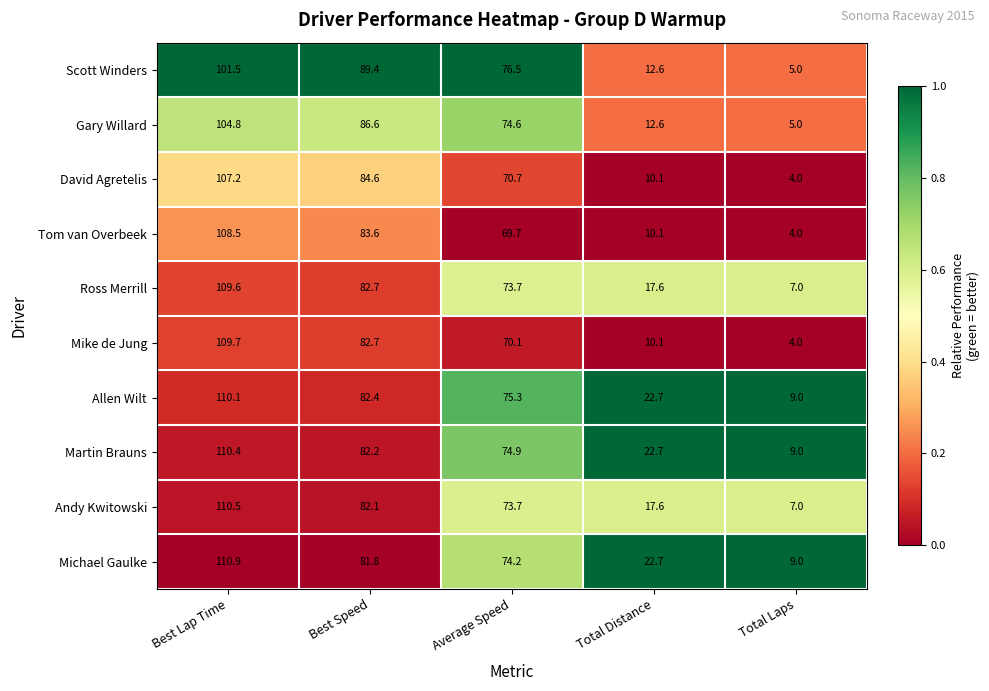

How many data points does each series have?

5